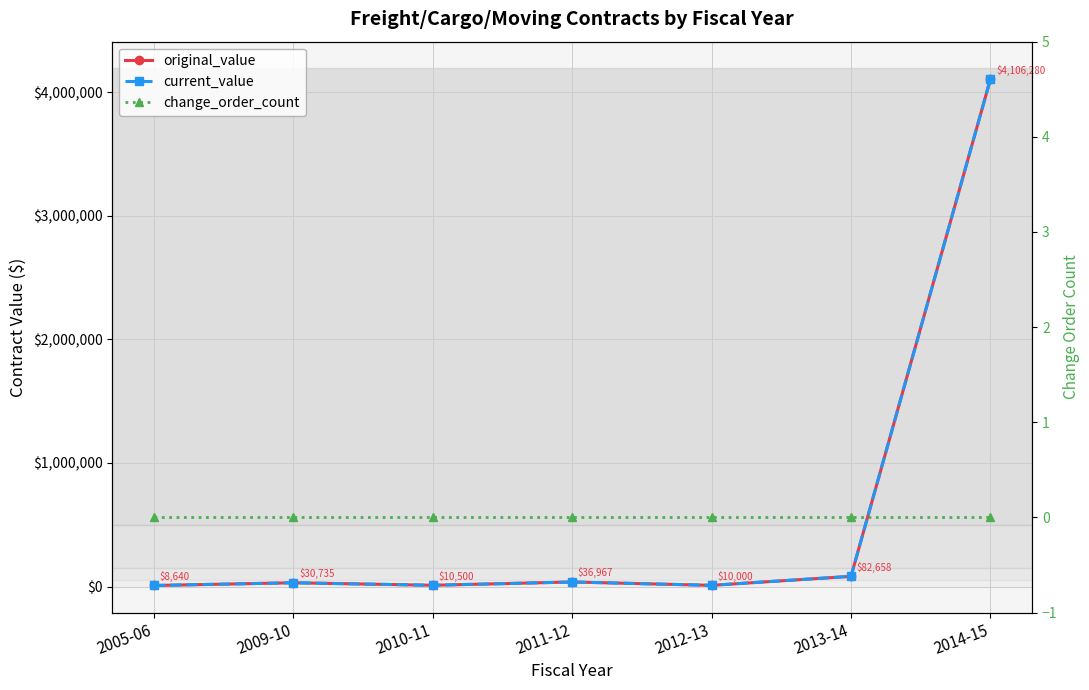

Is the value of original_value at 2013-14 greater than the value of change_order_count at 2012-13?

Yes